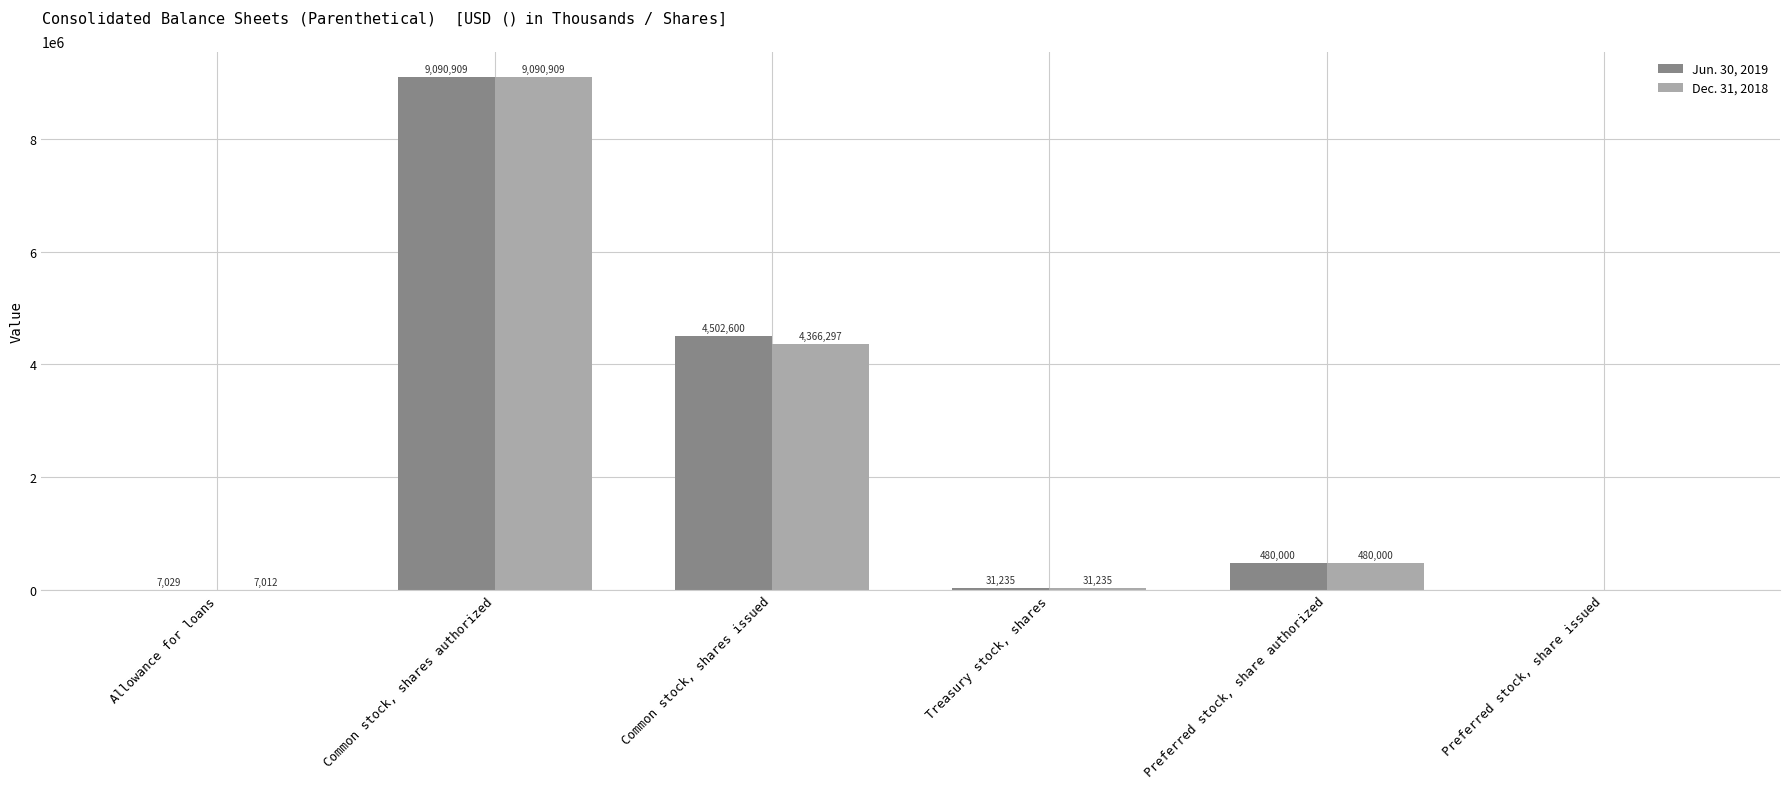

What is the highest value of the Jun. 30, 2019 series?

9090909